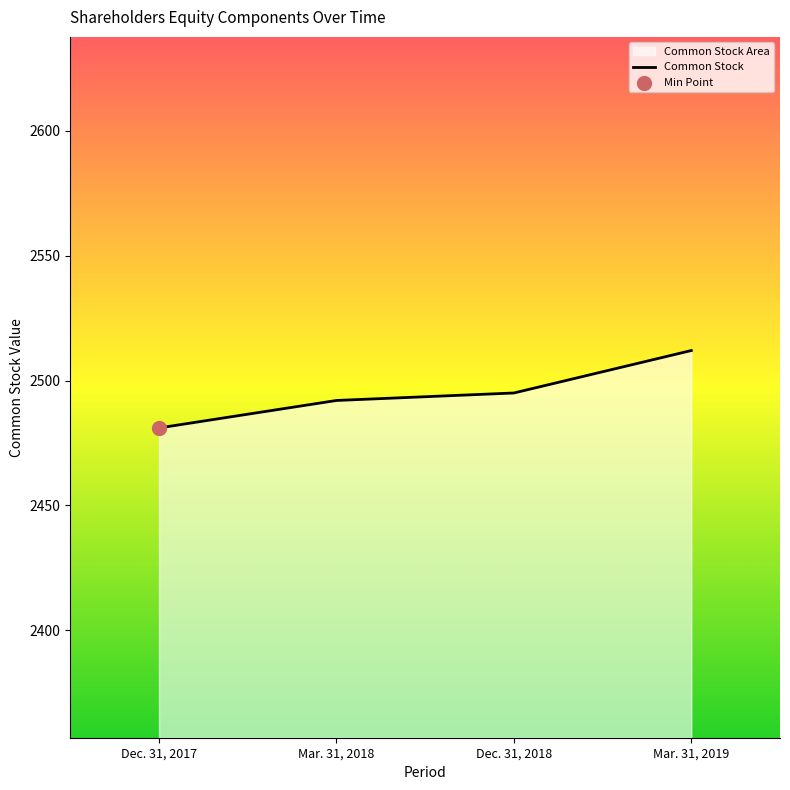

What is the ratio of the value at Dec. 31, 2017 to the value at Mar. 31, 2019?

1.0